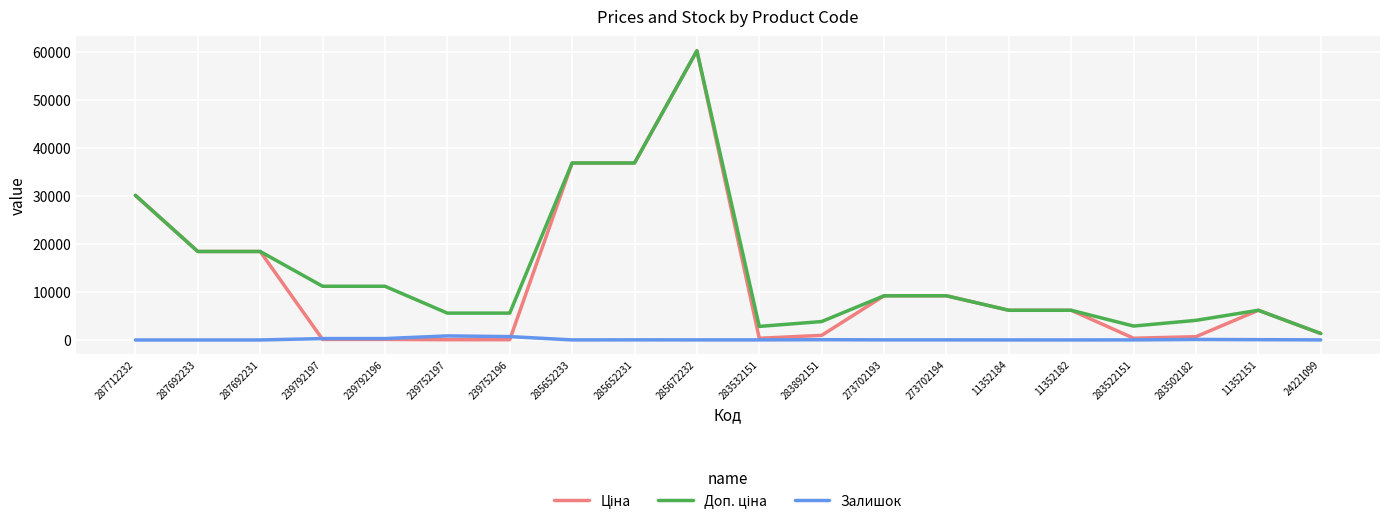

Which category has the highest value across all series?

285672232